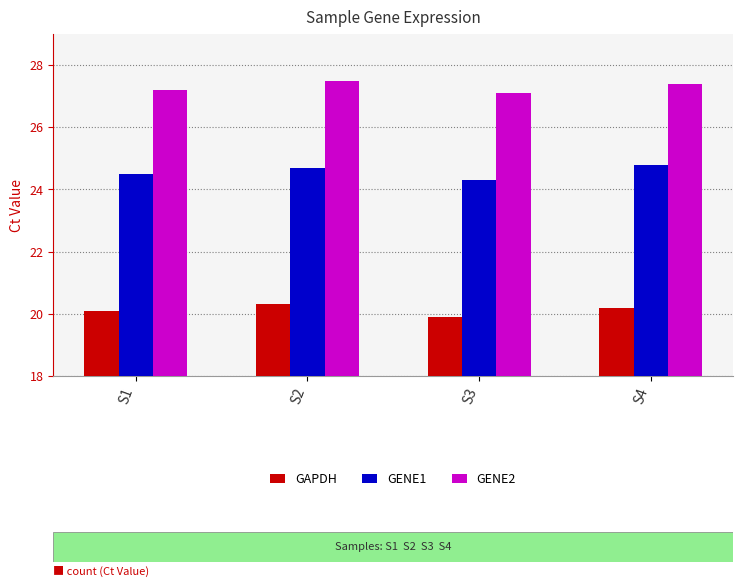

List the series in order of their peak value, highest first.

GENE2, GENE1, GAPDH